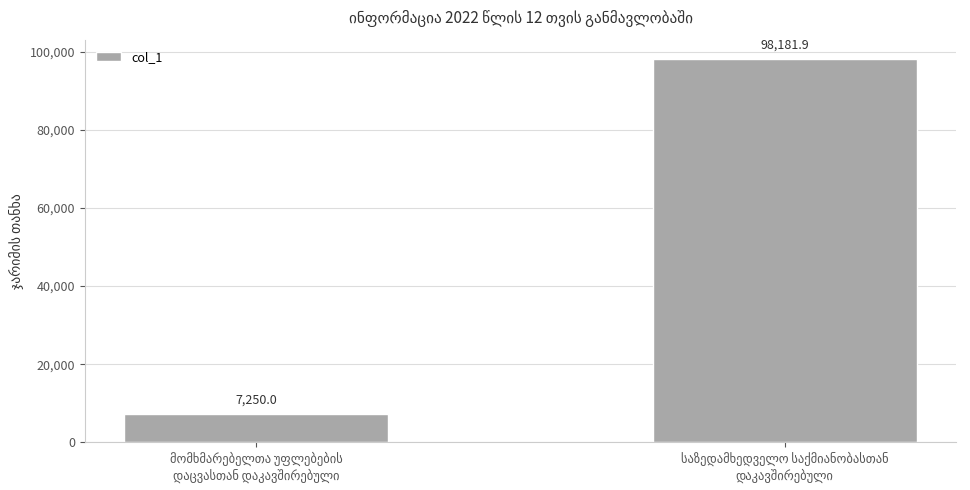

What is the difference between the maximum and minimum values?

90931.9